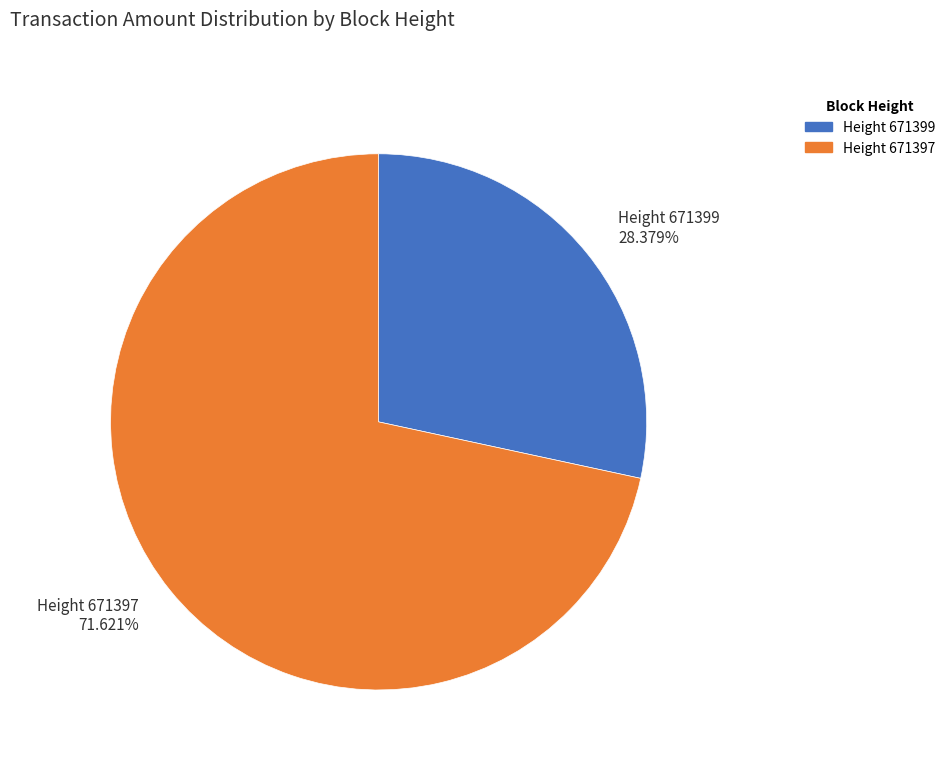

Combined, do Height 671399 and Height 671397 account for over 50%?

Yes